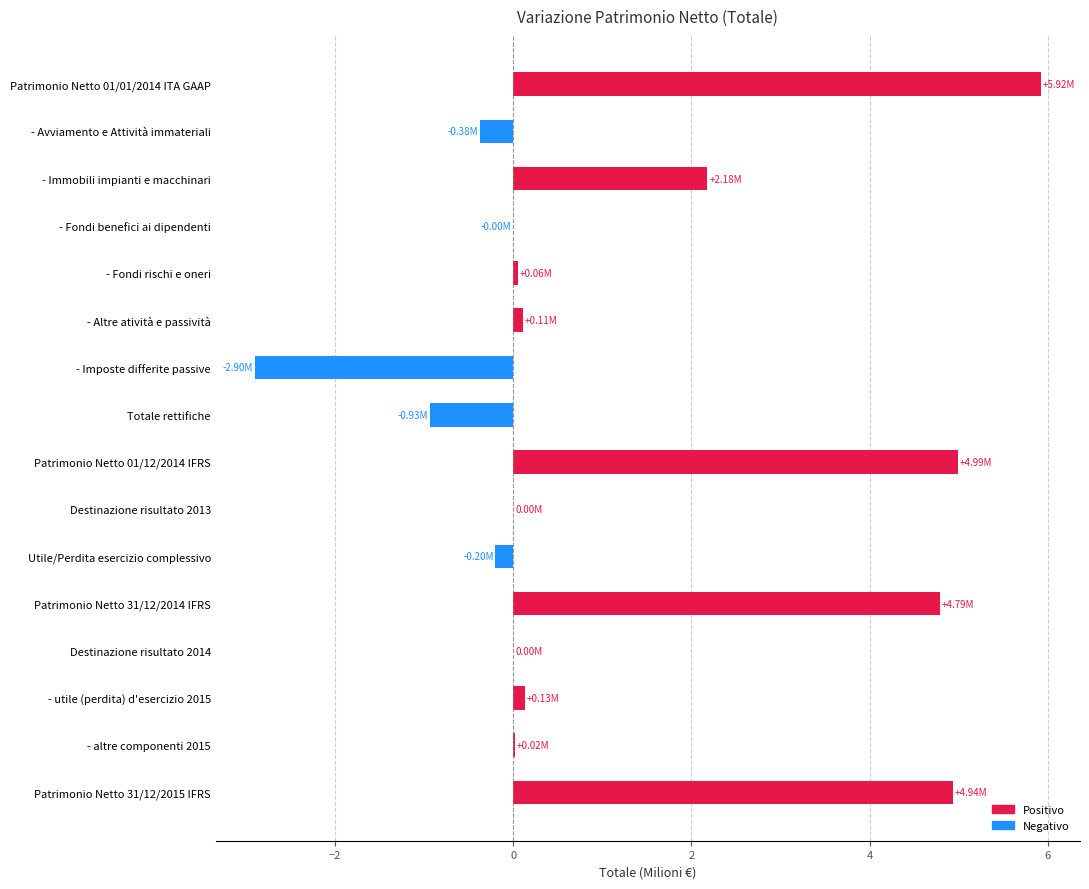

At which category does the chart reach its peak across all series?

Patrimonio Netto 01/01/2014 ITA GAAP